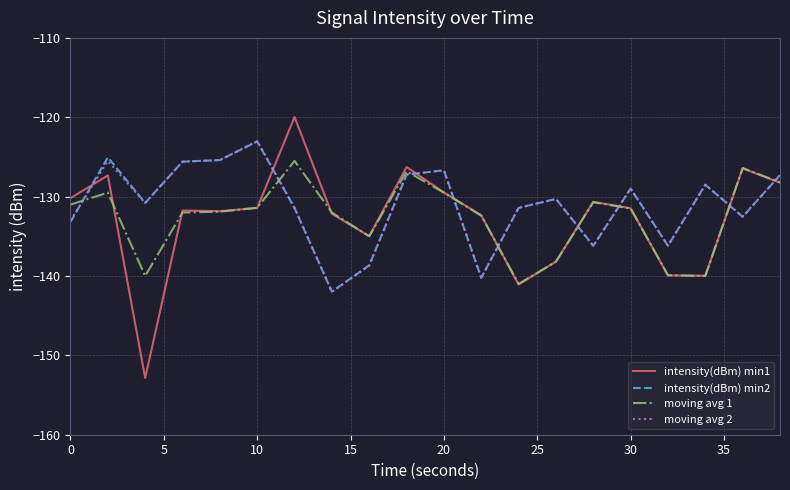

Which series has the widest spread of values?

intensity(dBm) min1